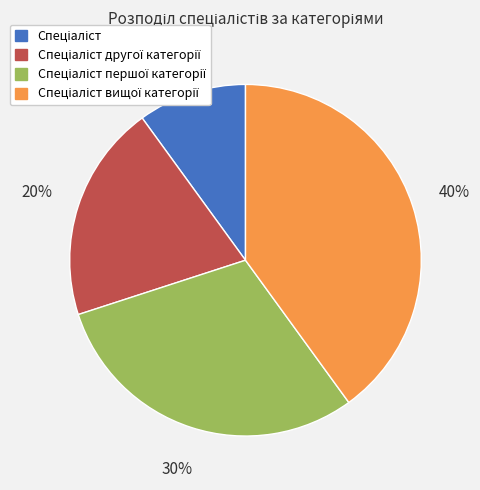

Count the number of slices in the pie.

4